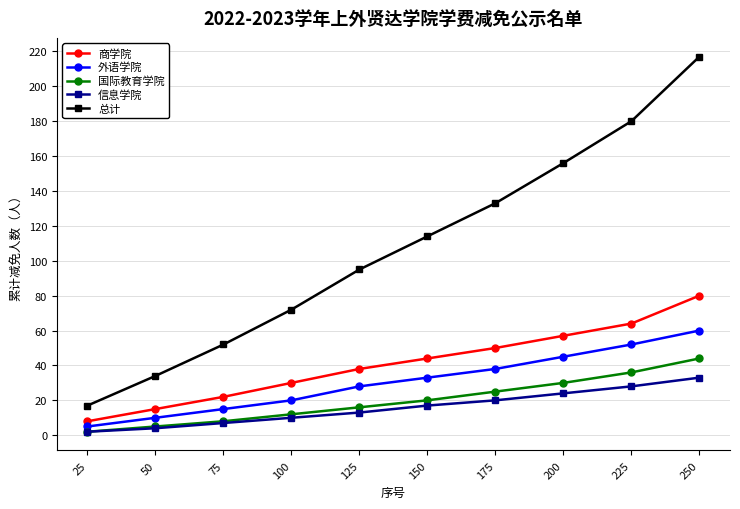

At which label is 外语学院 closest to 32?

150